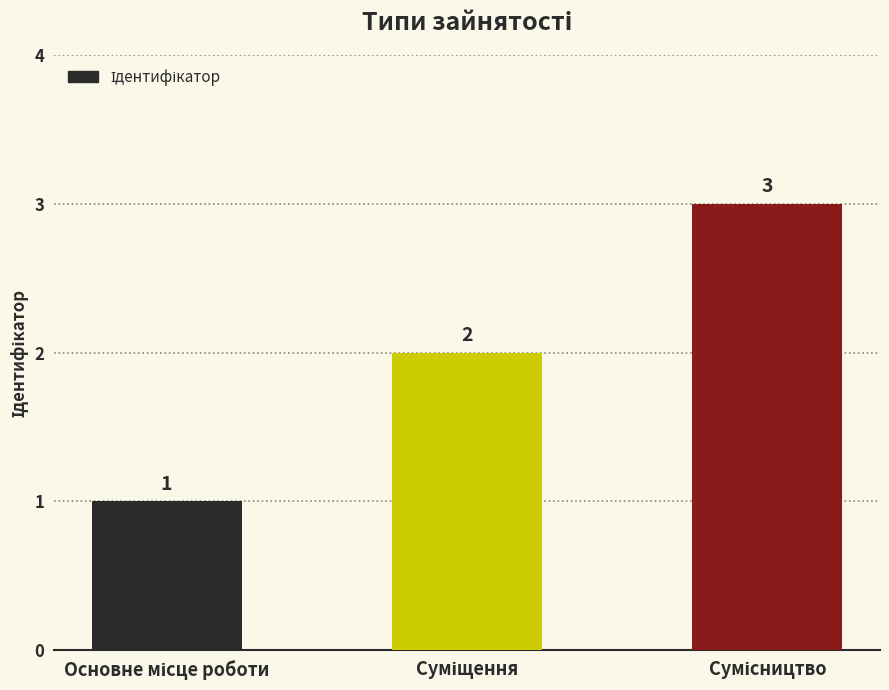

What is the value of the 1st bar from the left?

1